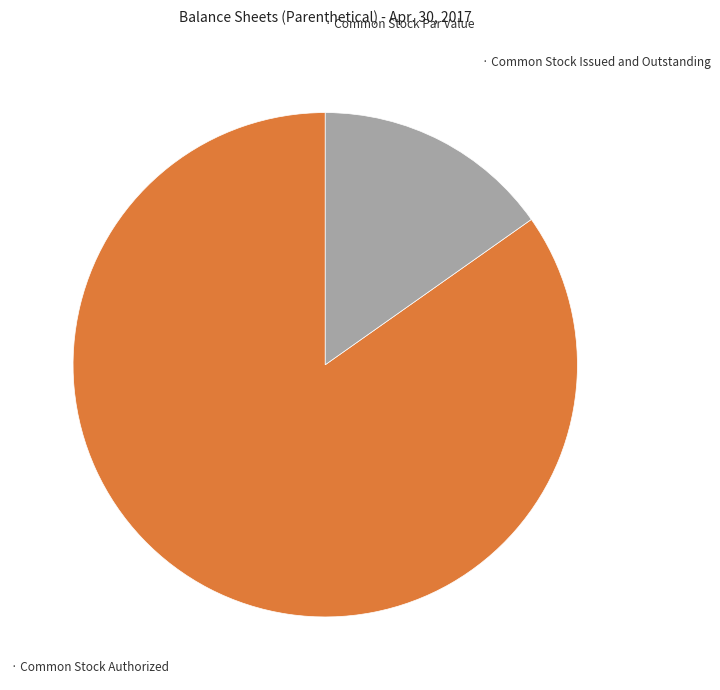

Is there any slice that represents more than half of the pie?

Yes